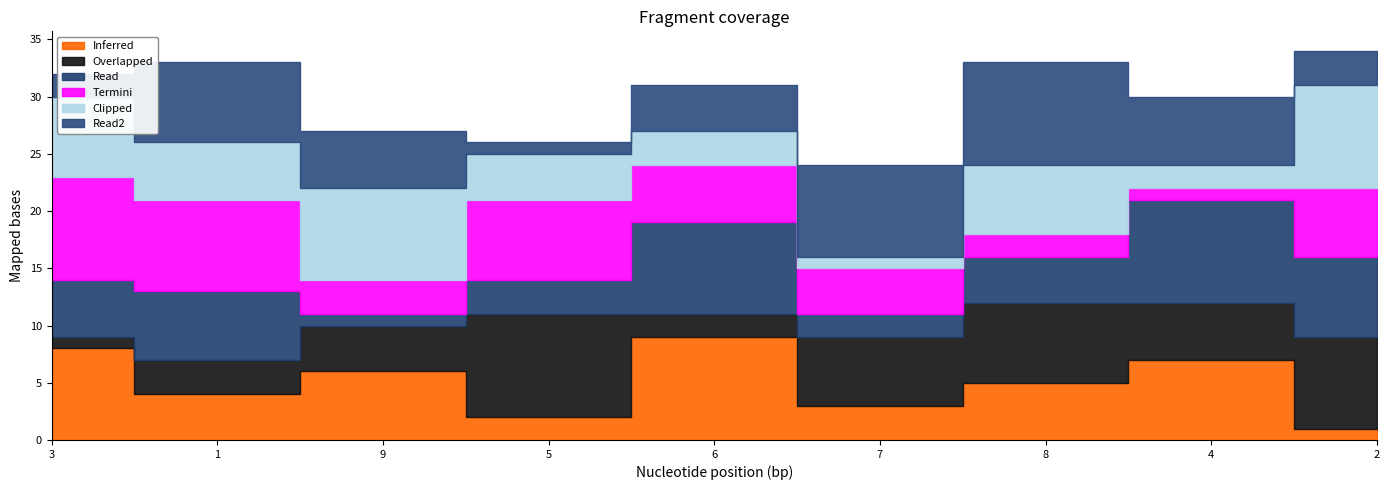

Does the chart display data point markers on the line(s)?

No